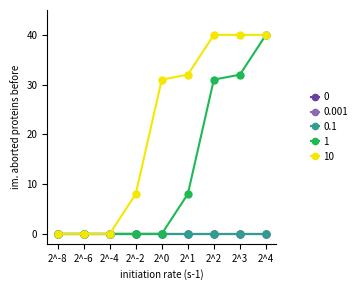

The value of 1 at 2^0 is 15. True or false?

False